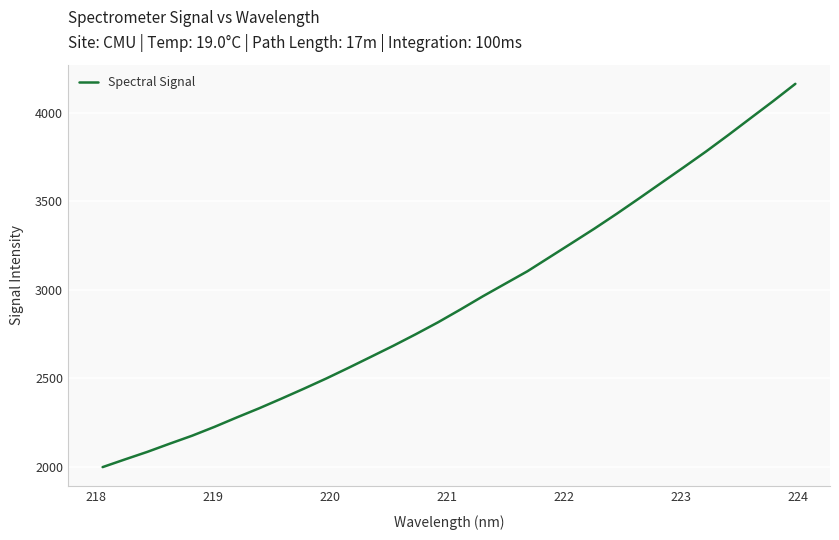

What is the greatest value displayed?

4163.9